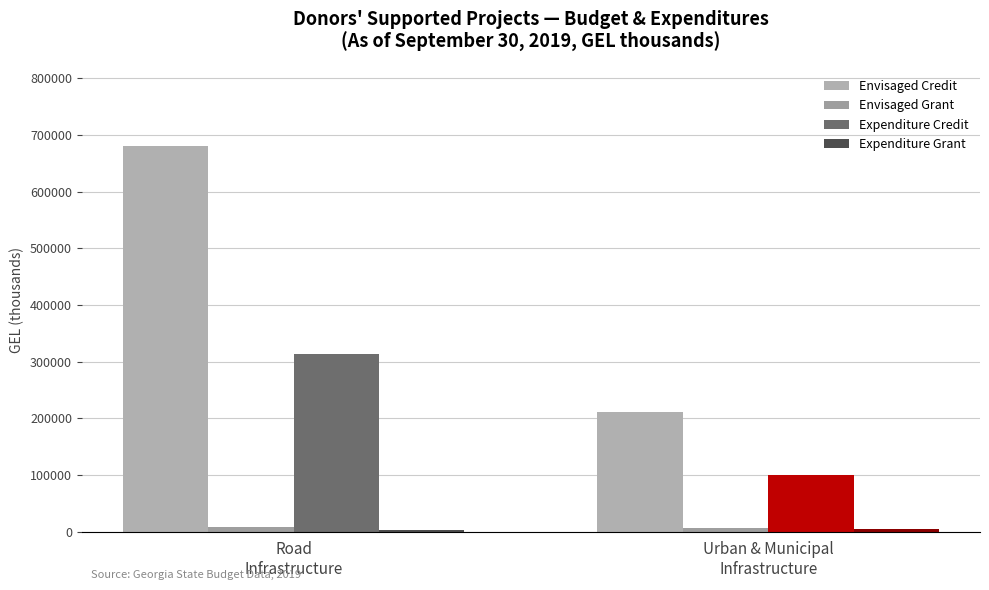

What is the sum of all Expenditure Grant values?

7367.4